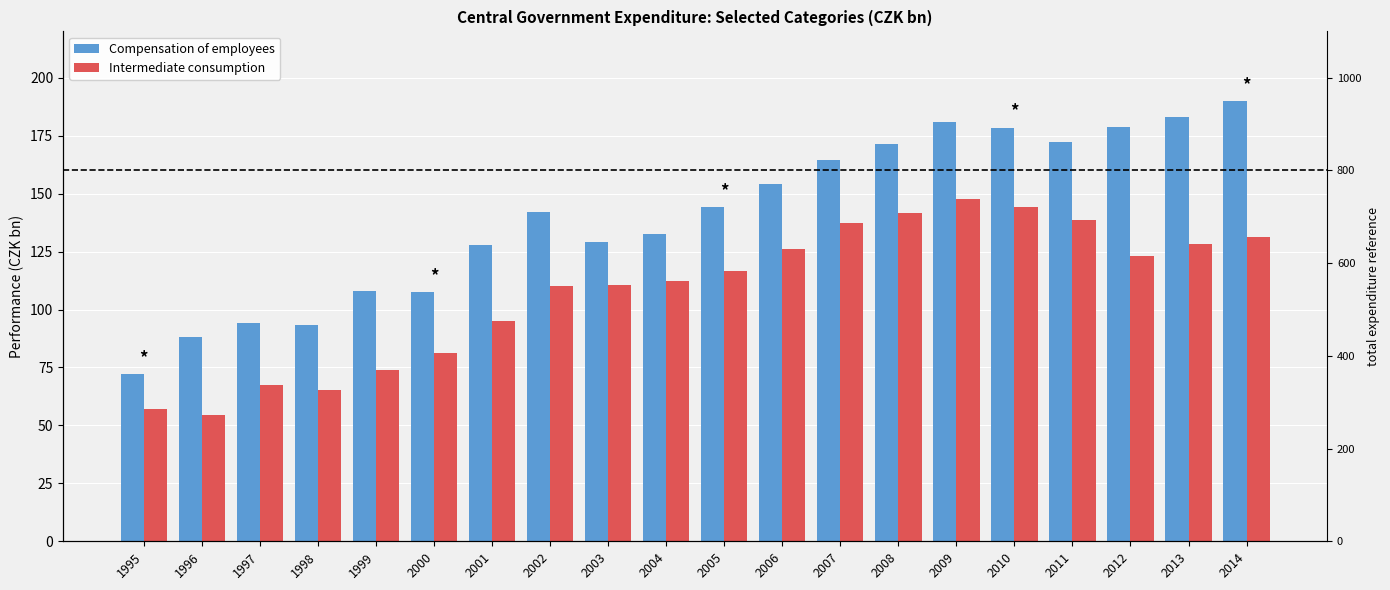

At which category is the sum across all series the highest?

2009